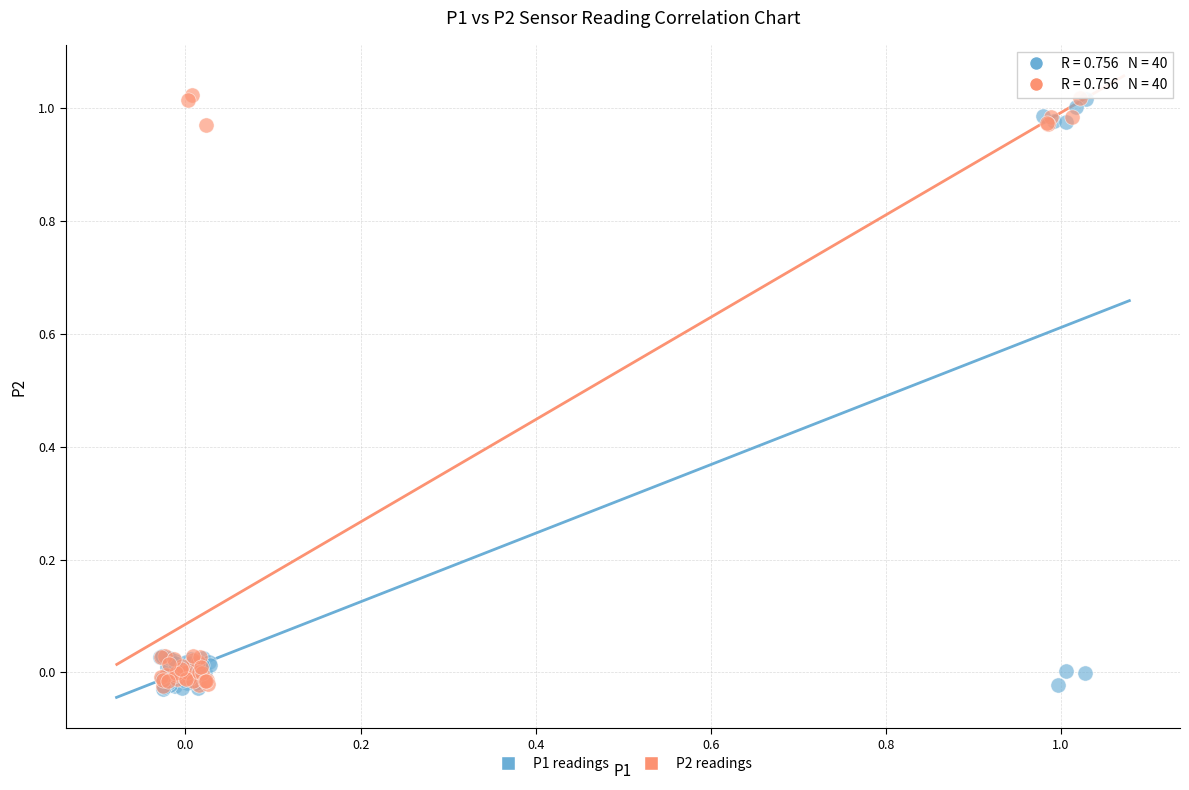

What are all the series names shown in the legend?

P1 readings, P2 readings